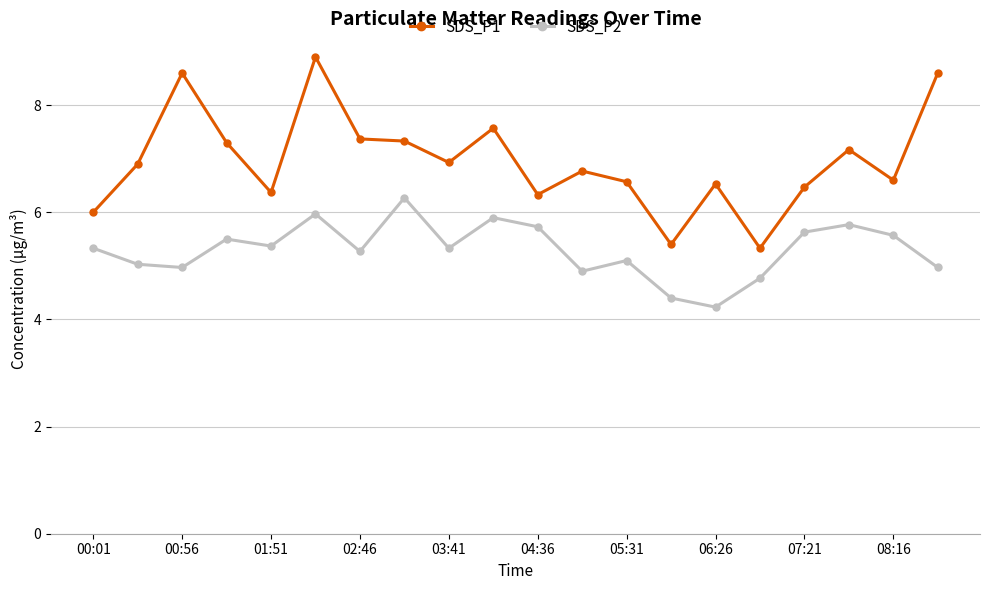

Does the chart have visible grid lines?

Yes